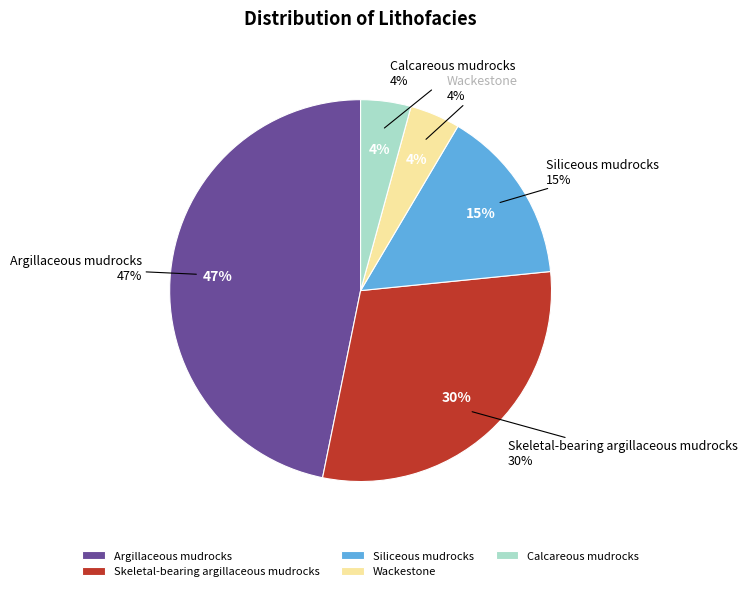

Is there a majority slice in this chart?

No